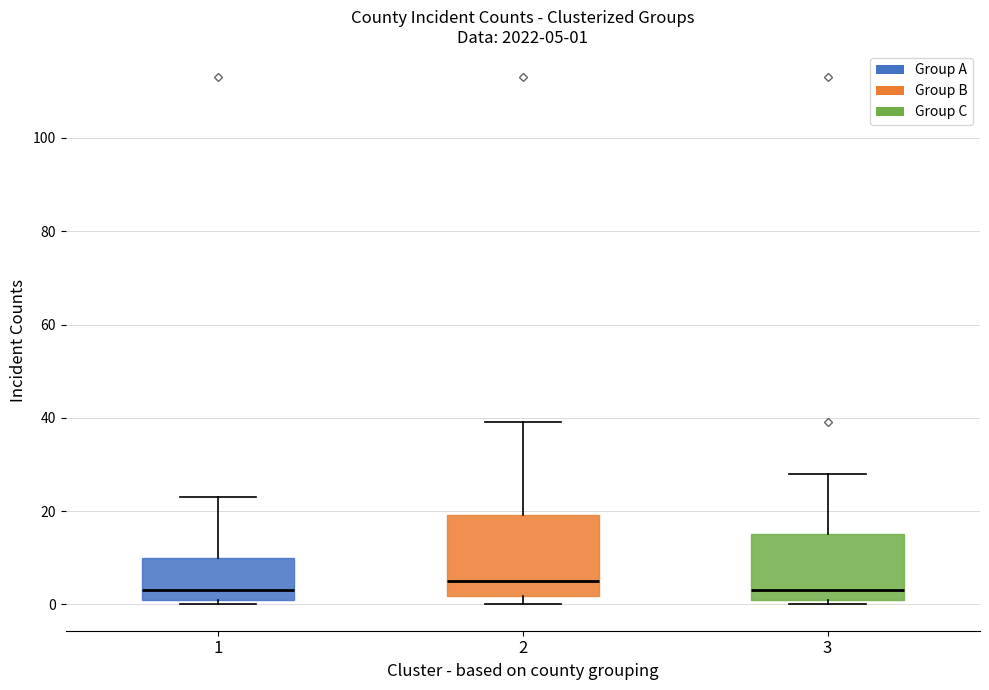

Which box is the tallest, from its lower edge to its upper edge?

2